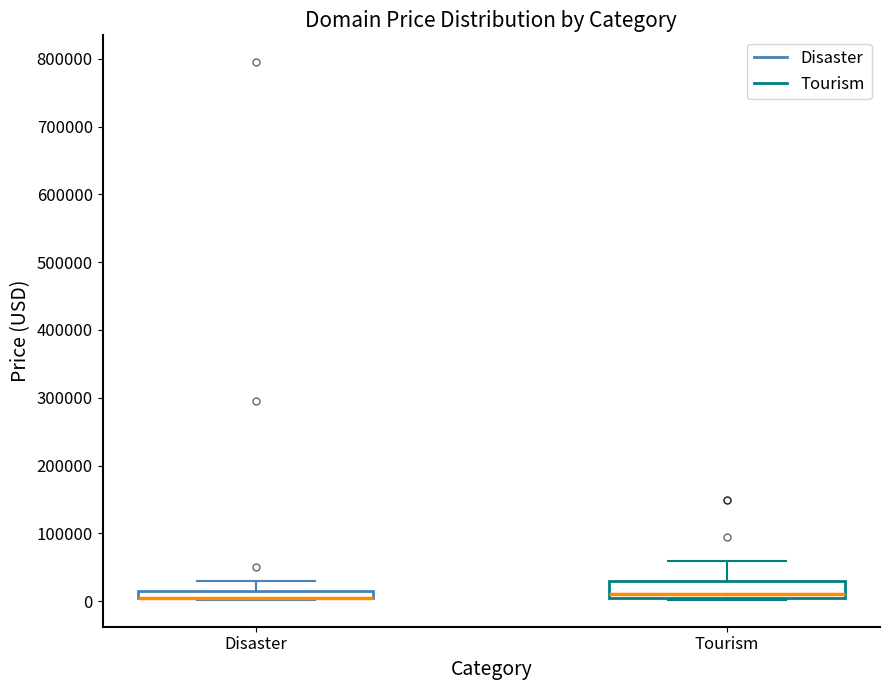

Which box is the tallest, from its lower edge to its upper edge?

Tourism